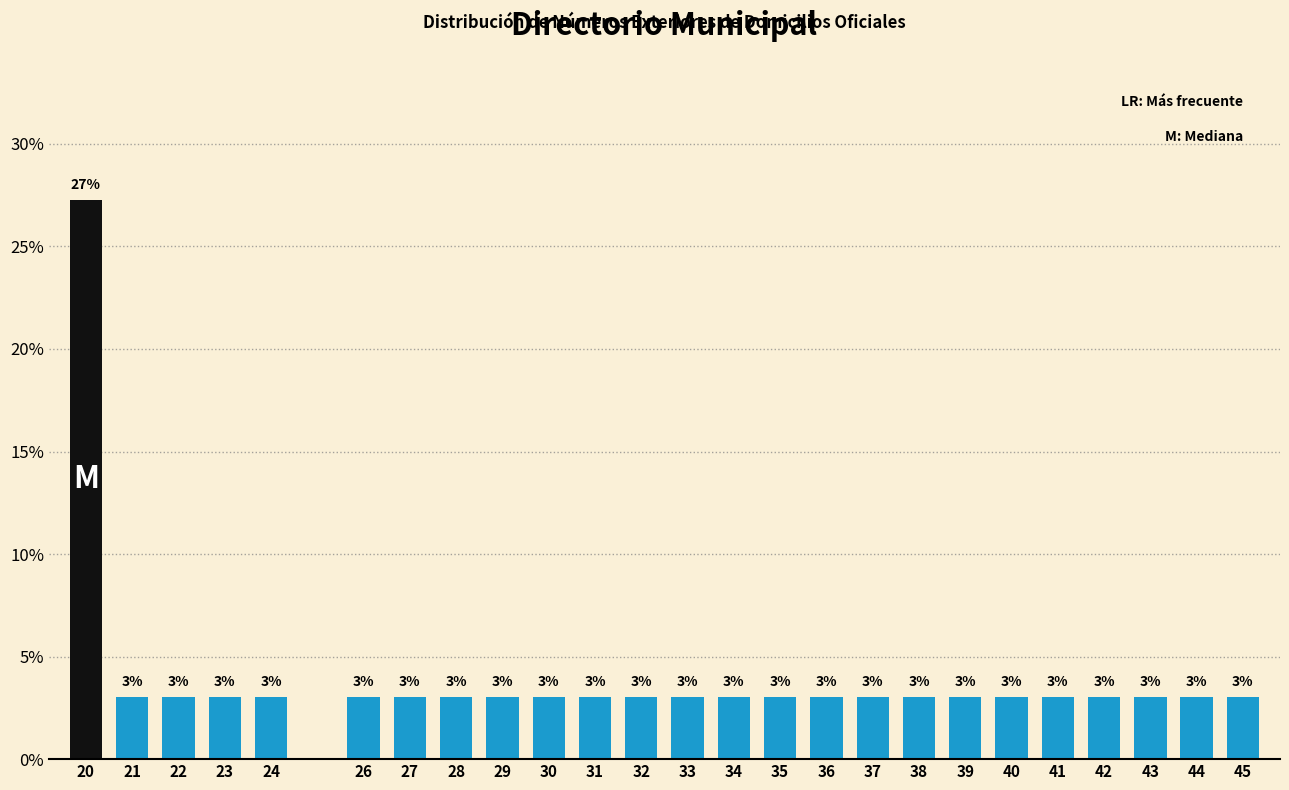

What is the value of the 16th bar from the left?

3.0